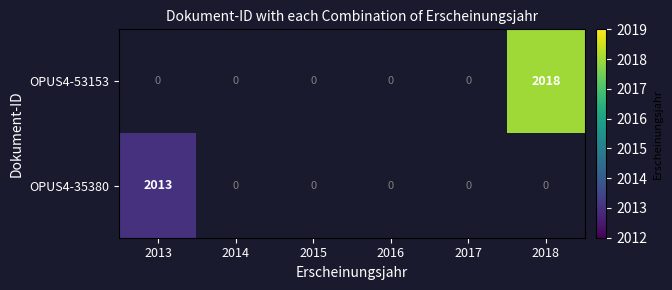

True or false: OPUS4-53153 has a value of 3242 at 2018.

False